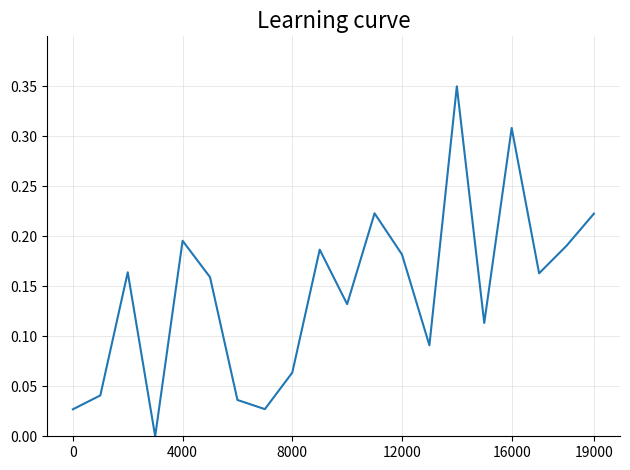

How many lines are shown in the chart?

1